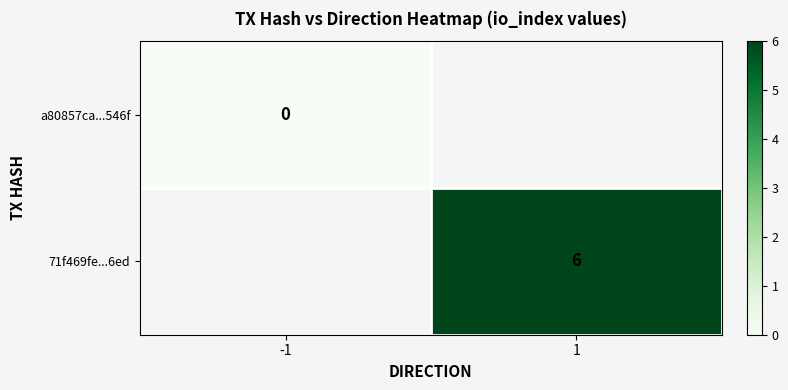

How many distinct data groups are displayed?

2